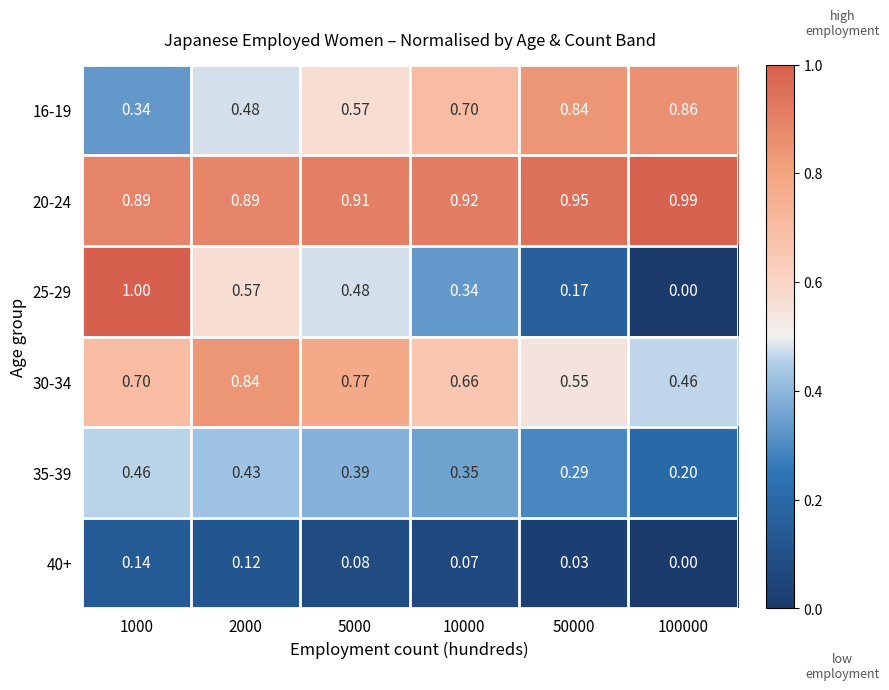

Which series has the largest total across all categories?

20-24